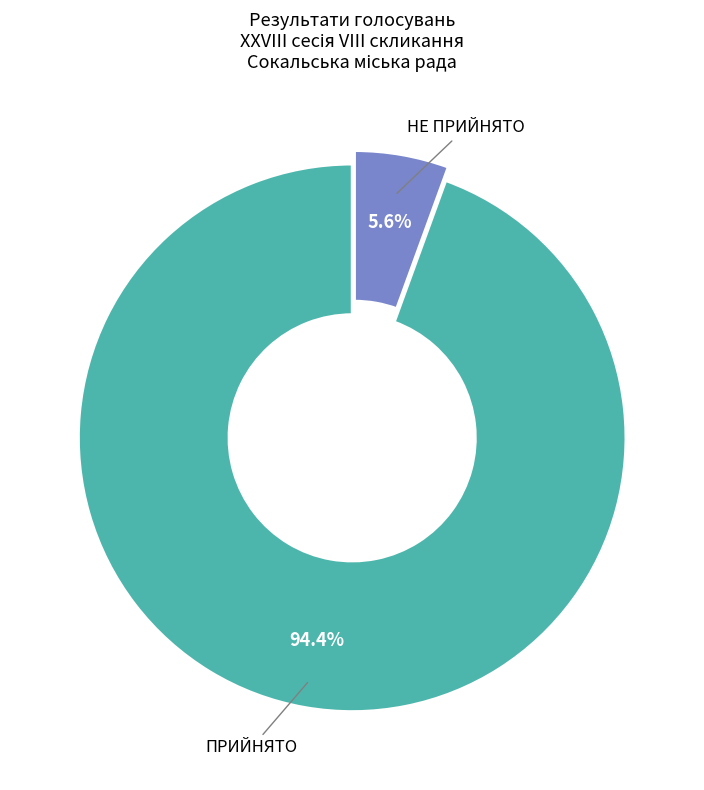

Which has a higher value, НЕ ПРИЙНЯТО or ПРИЙНЯТО?

ПРИЙНЯТО